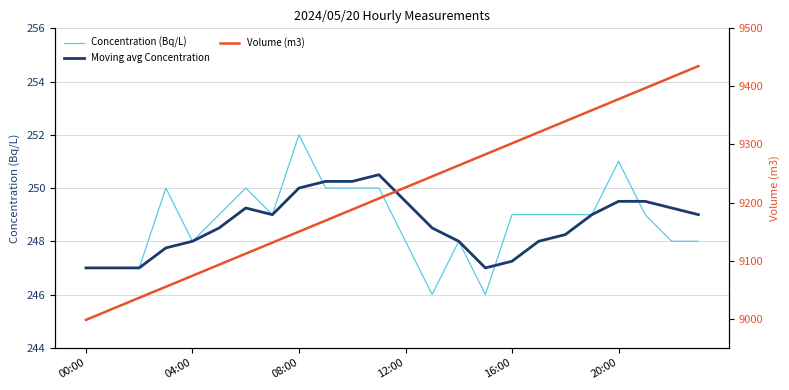

Is it true that Concentration (Bq/L) equals 91.4 at 17?

False